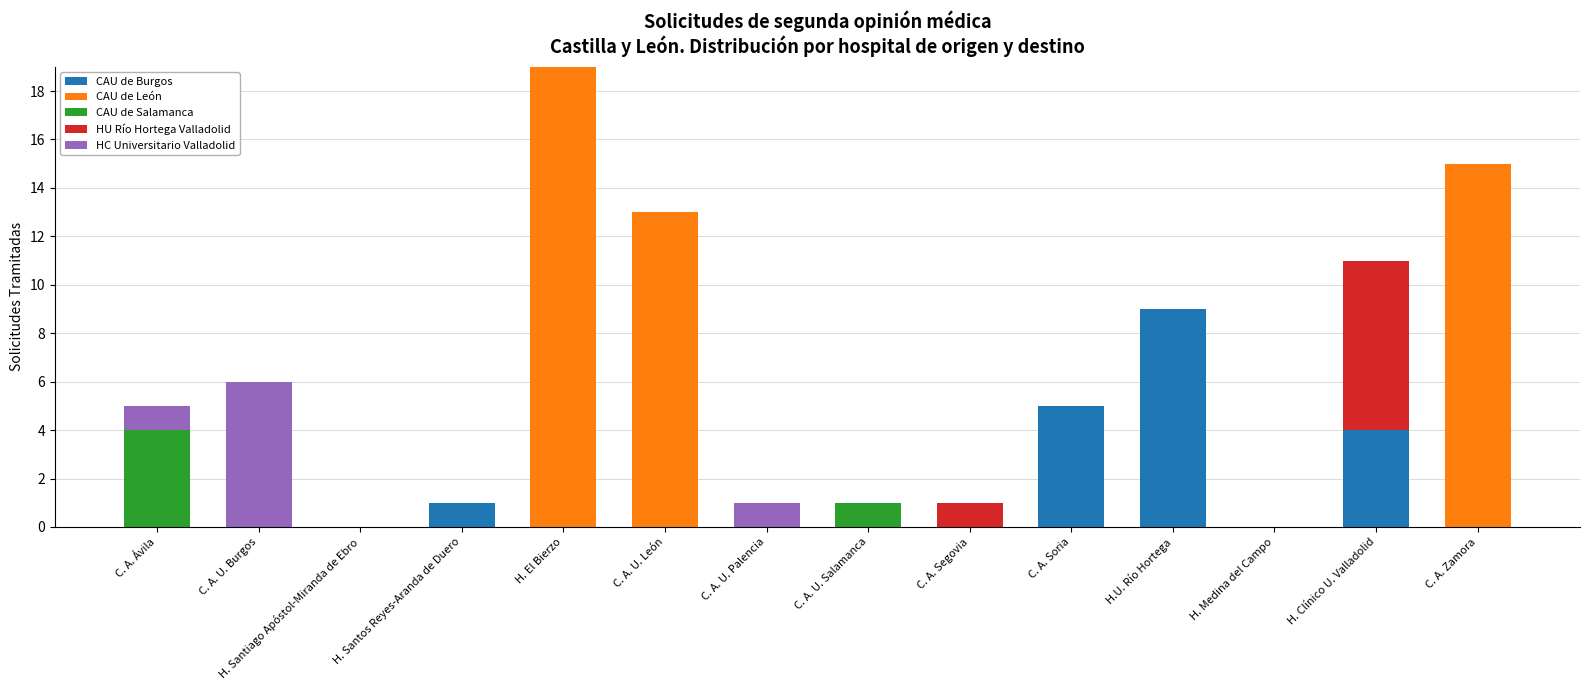

What is the maximum value for CAU de Burgos?

9